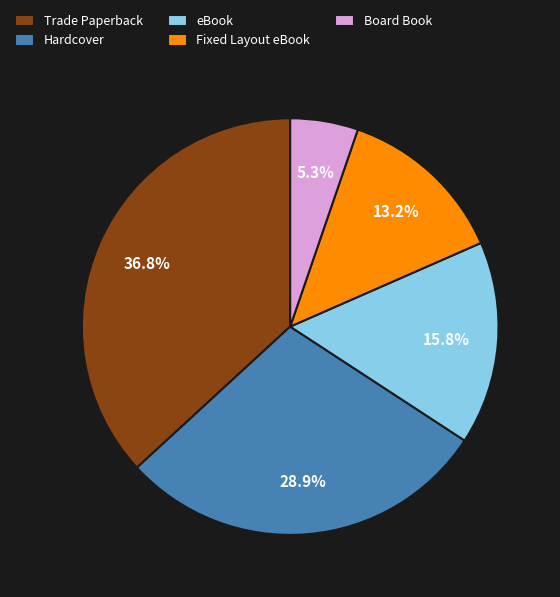

To the nearest percent, what portion does Hardcover represent?

29%